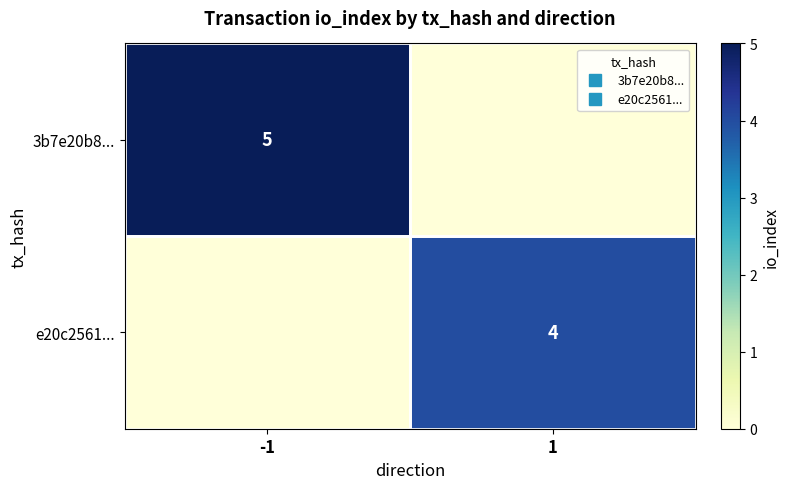

How many data points in 3b7e20b8... are less than 5?

1